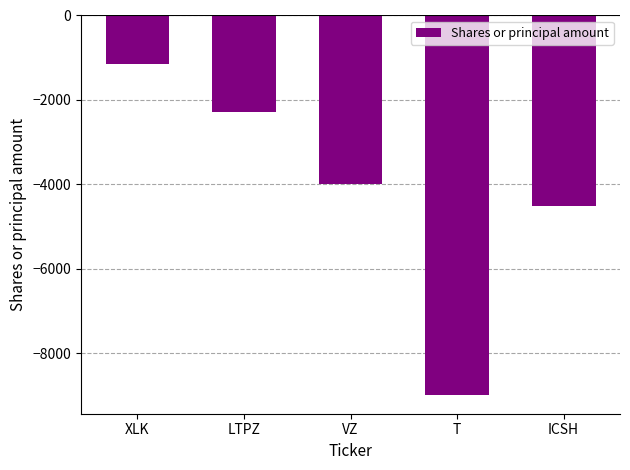

What position from the left is XLK?

1